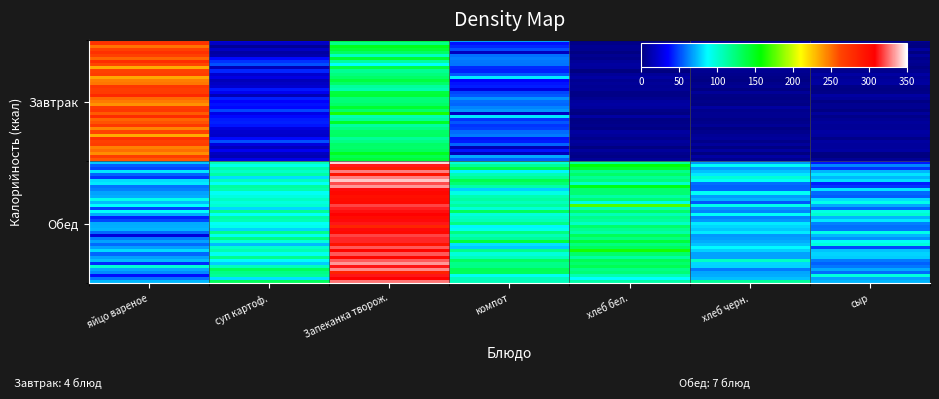

How many categories are shown in the chart?

7